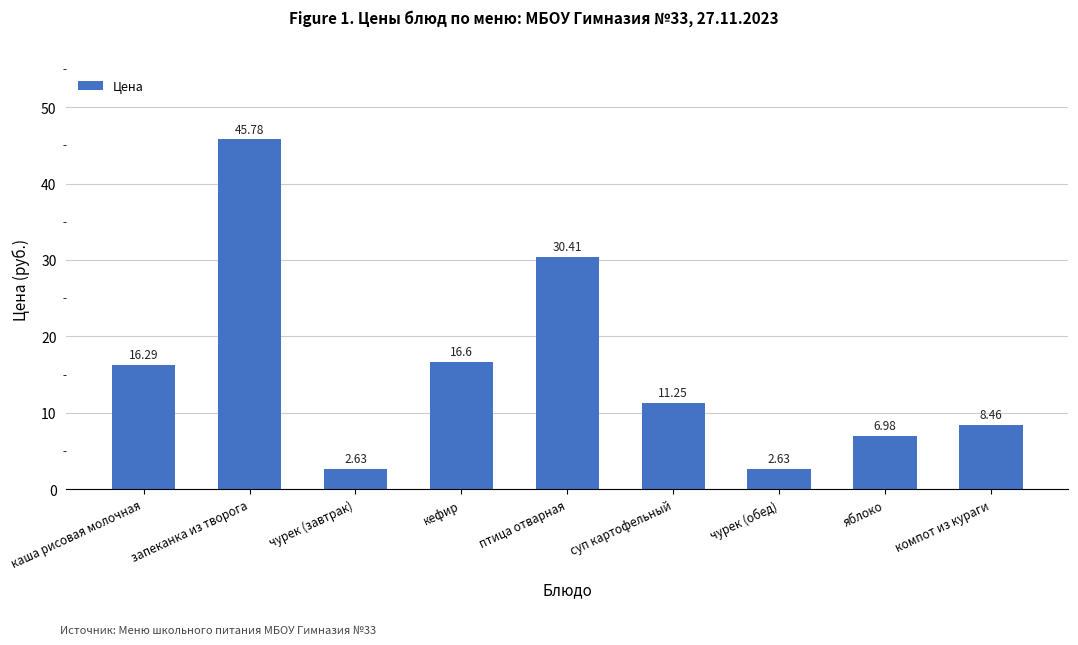

What is the label of the 8th bar from the left?

яблоко